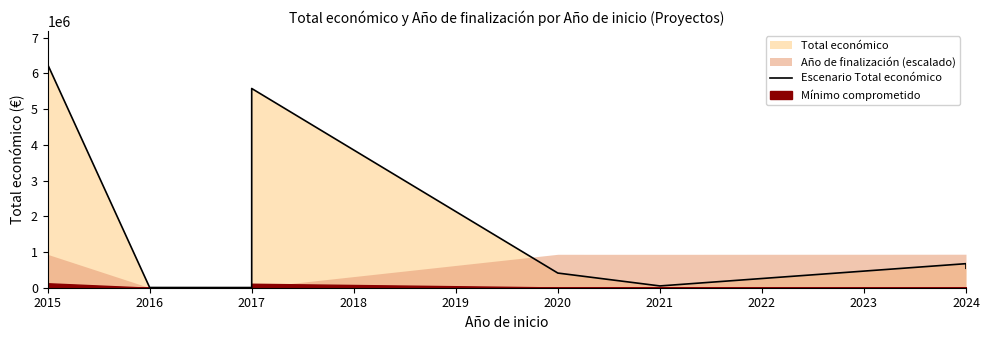

What is the greatest value displayed?

6249316